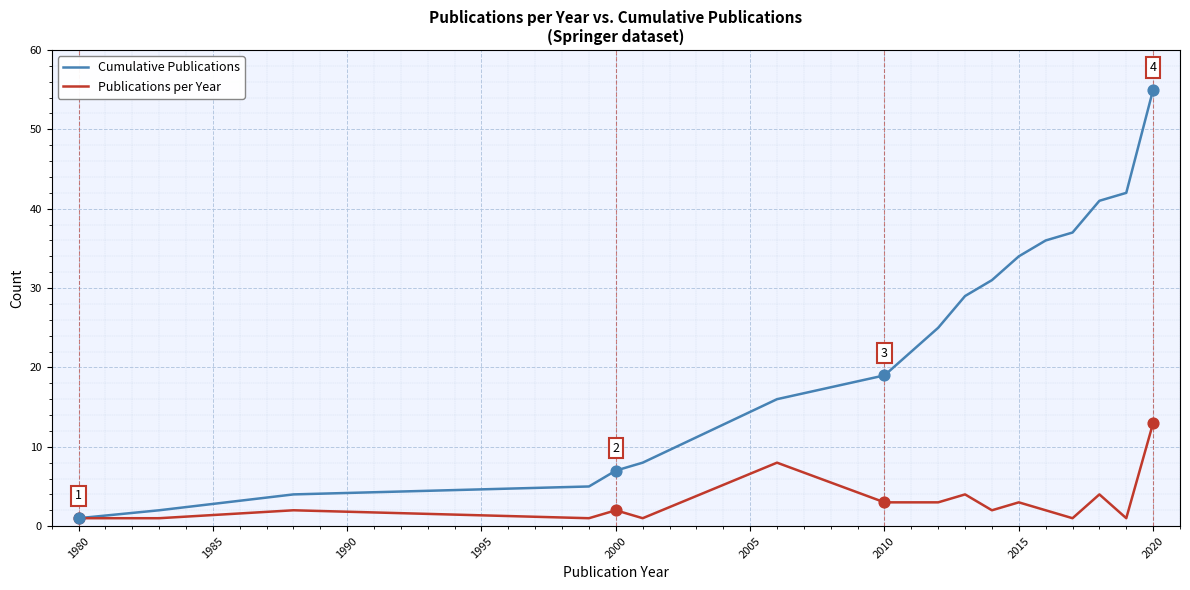

Which series has the largest total across all categories?

Cumulative Publications